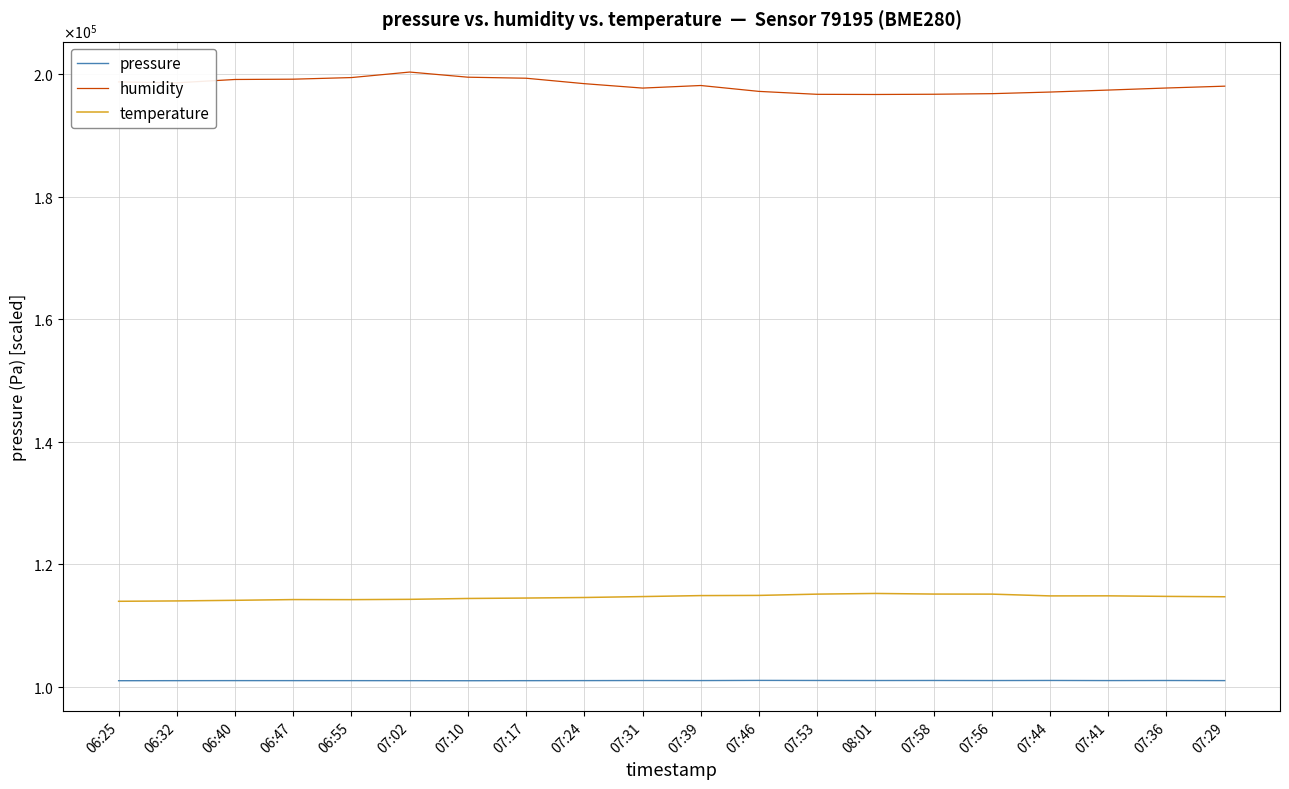

Where is temperature nearest to the value 114600?

07:24